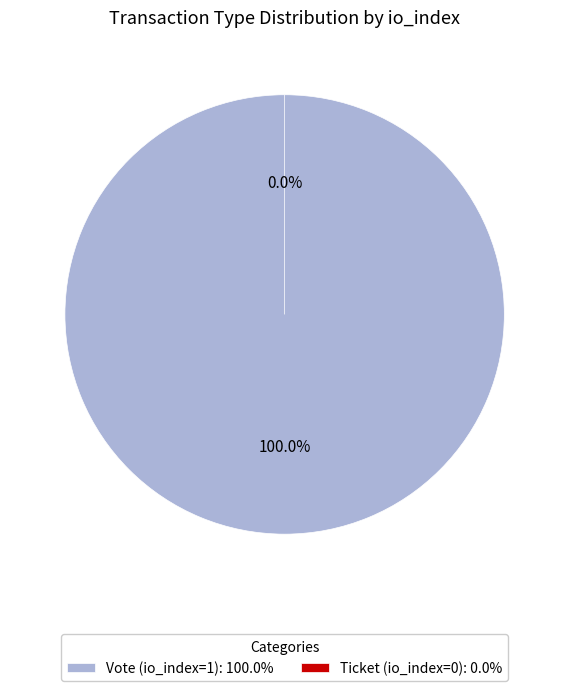

Do Ticket (io_index=0) and Vote (io_index=1) together represent more than half of the pie?

Yes